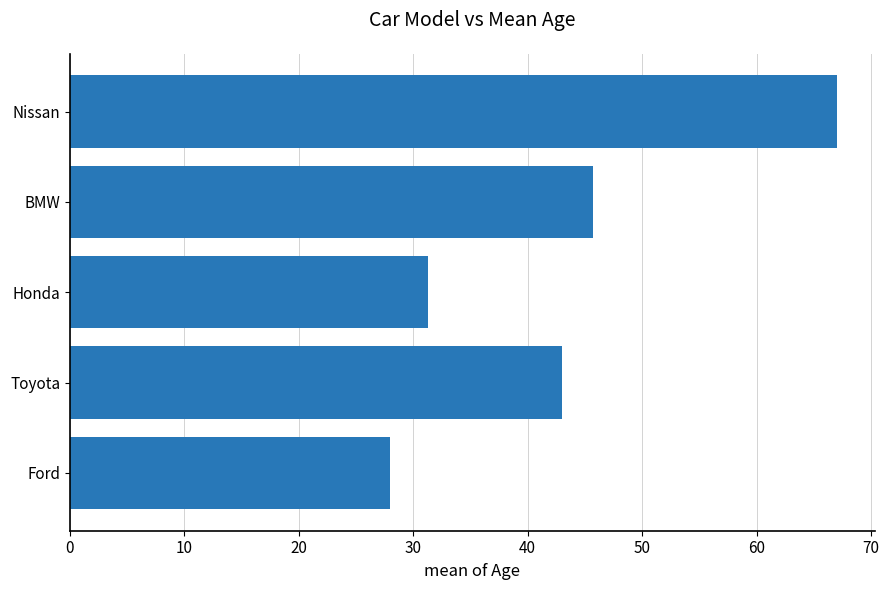

Rank the categories by value from highest to lowest.

Nissan, BMW, Toyota, Honda, Ford